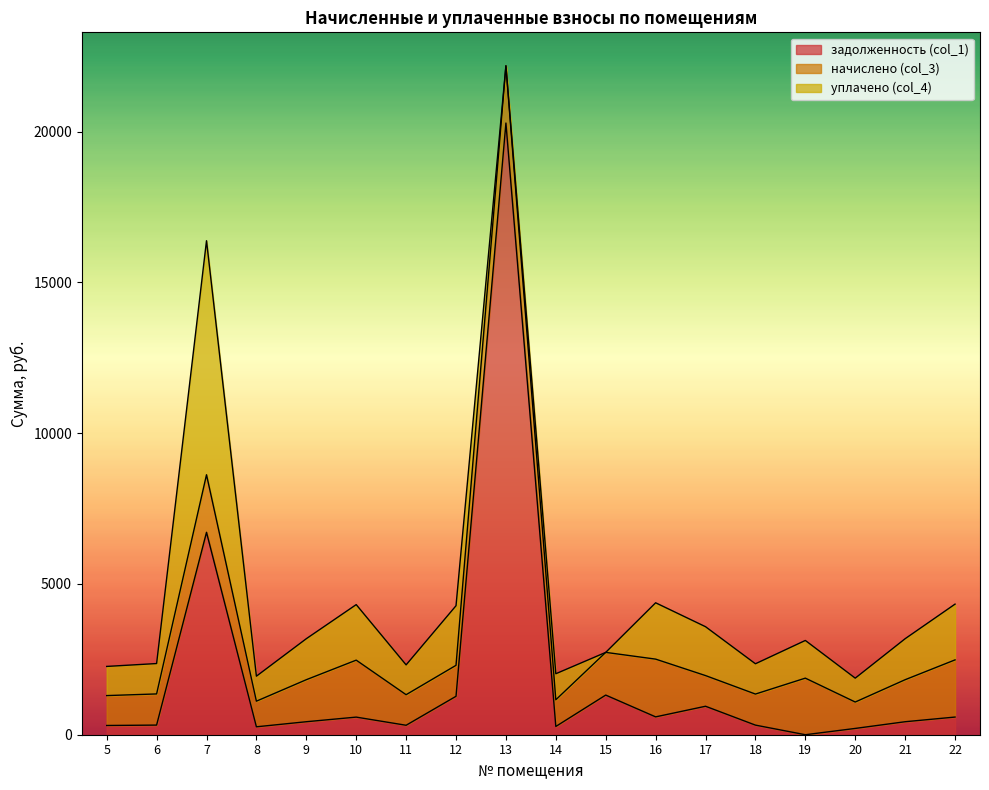

Where is the first local minimum for задолженность (col_1)?

8